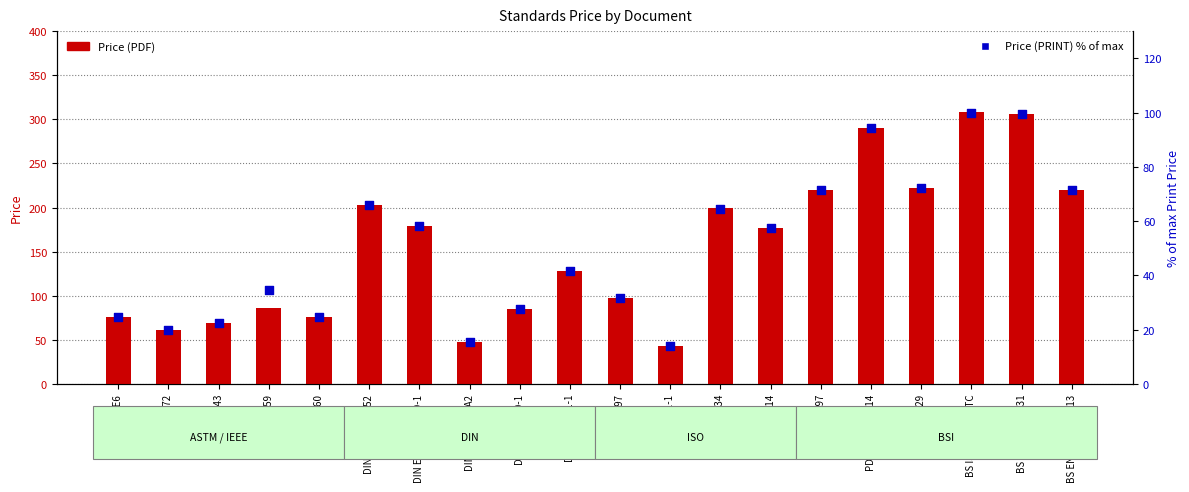

Is the value of Price (PDF) at ASTM F3060 greater than the value of Price (PRINT) % of max at BS ISO 1629?

Yes